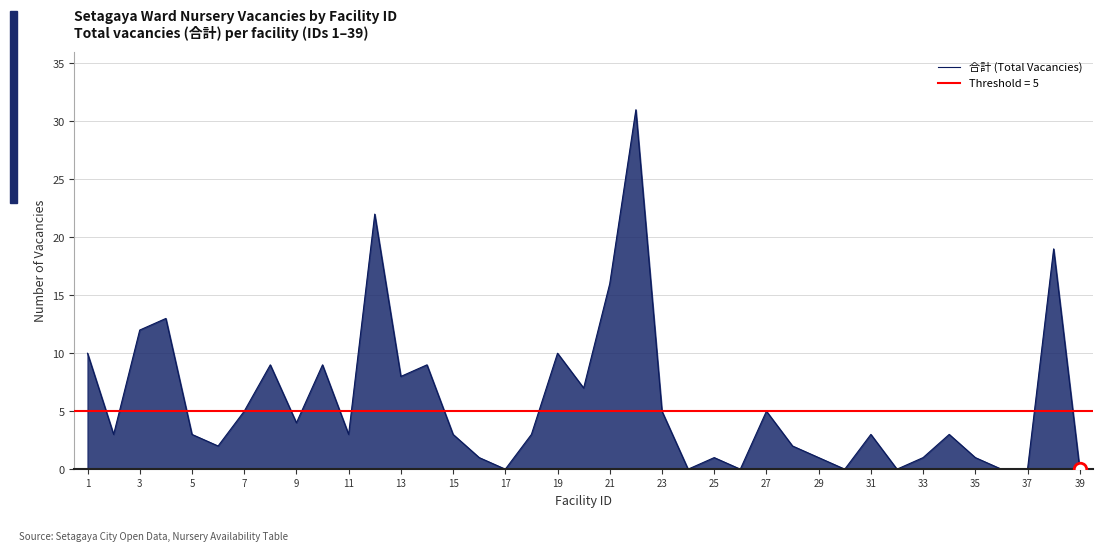

At which label is 合計 (Total Vacancies) closest to 15?

21